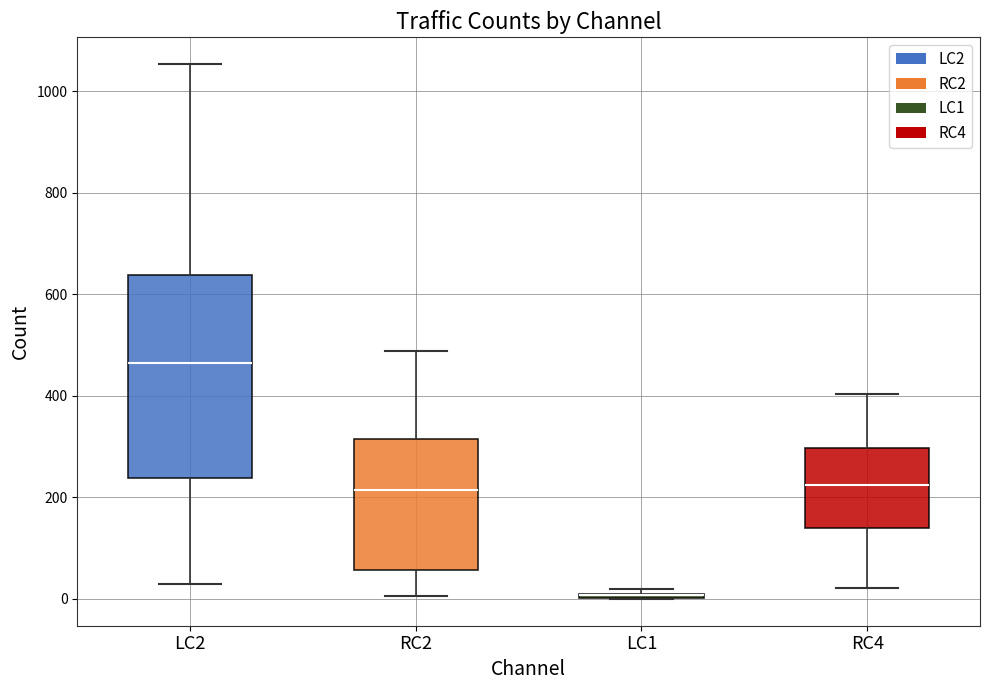

Where is the upper edge of the box for LC1 on the y-axis? The values are not printed on the chart, so give them approximately, as read against the axis.

20